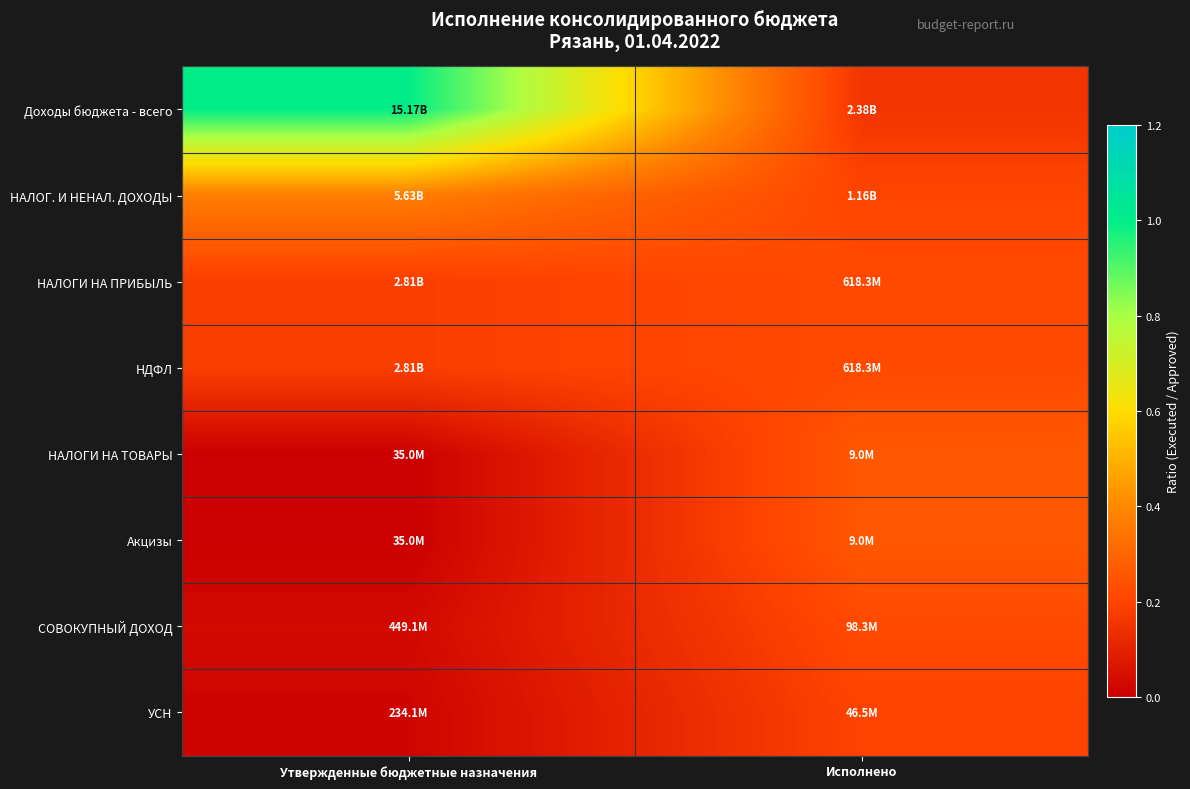

Which label corresponds to the smallest value in the chart?

Утвержденные бюджетные назначения